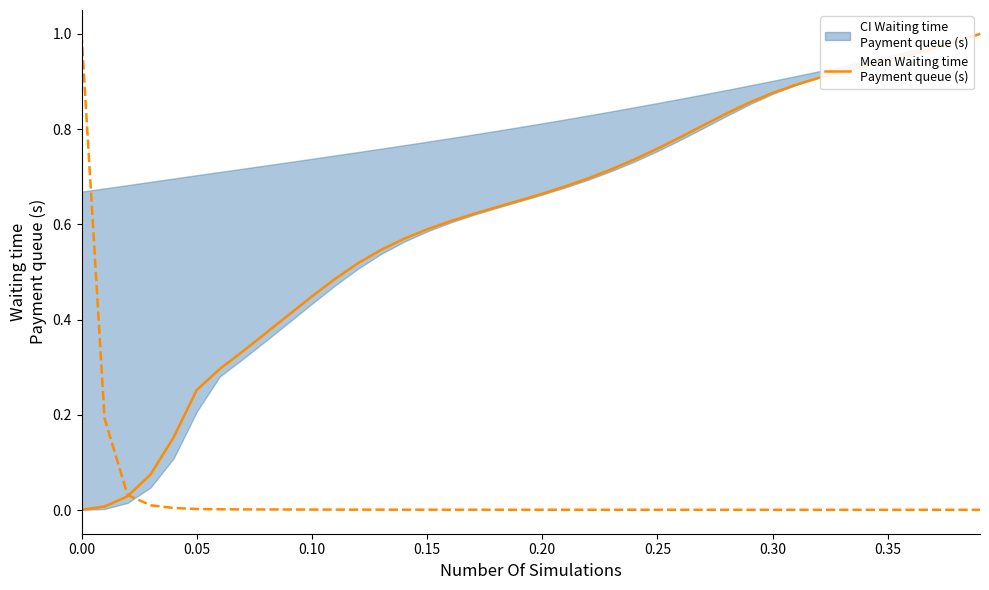

The chart shows a value of 1.5 at 38. True or false?

False